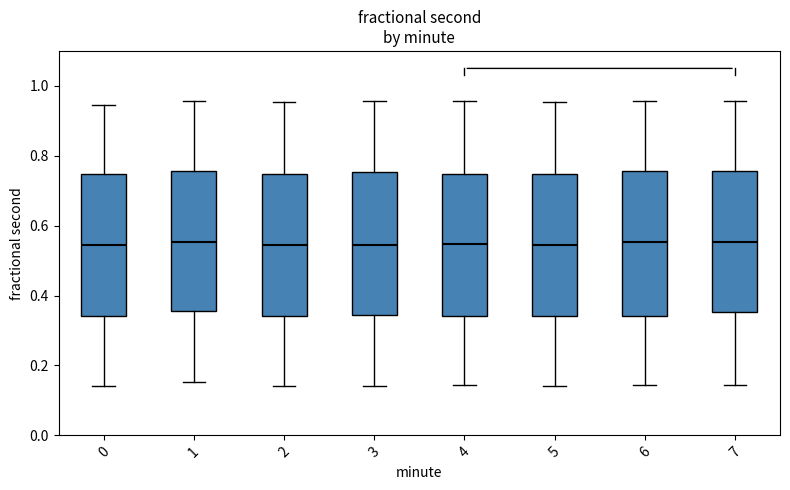

Reading left to right, transcribe this box plot: for each box, give where its median line is, the range the box spans, and where its two whiskers end, as read against the y-axis. The values are not printed on the chart, so give them approximately, as read against the axis.

0: median 0.54, box 0.34 to 0.74, whiskers 0.14 to 0.94
1: median 0.56, box 0.36 to 0.76, whiskers 0.16 to 0.96
2: median 0.54, box 0.34 to 0.74, whiskers 0.14 to 0.96
3: median 0.54, box 0.34 to 0.76, whiskers 0.14 to 0.96
4: median 0.54, box 0.34 to 0.74, whiskers 0.14 to 0.96
5: median 0.54, box 0.34 to 0.74, whiskers 0.14 to 0.96
6: median 0.56, box 0.34 to 0.76, whiskers 0.14 to 0.96
7: median 0.56, box 0.36 to 0.76, whiskers 0.14 to 0.96